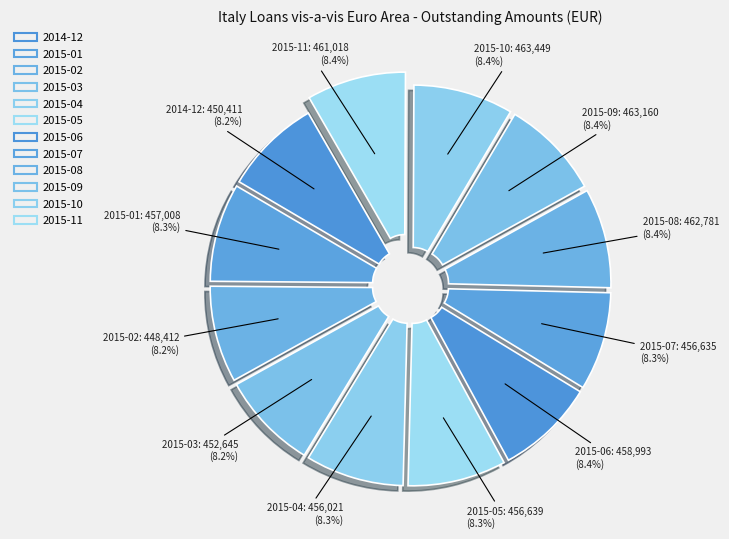

How many slices are in this pie chart?

12